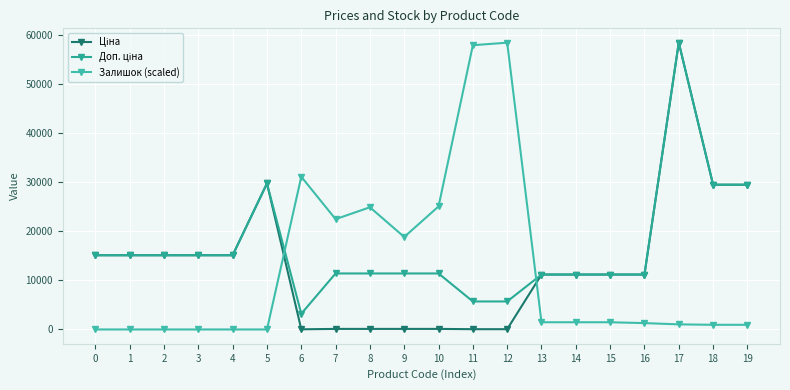

What is the highest value of the Ціна series?

58426.5